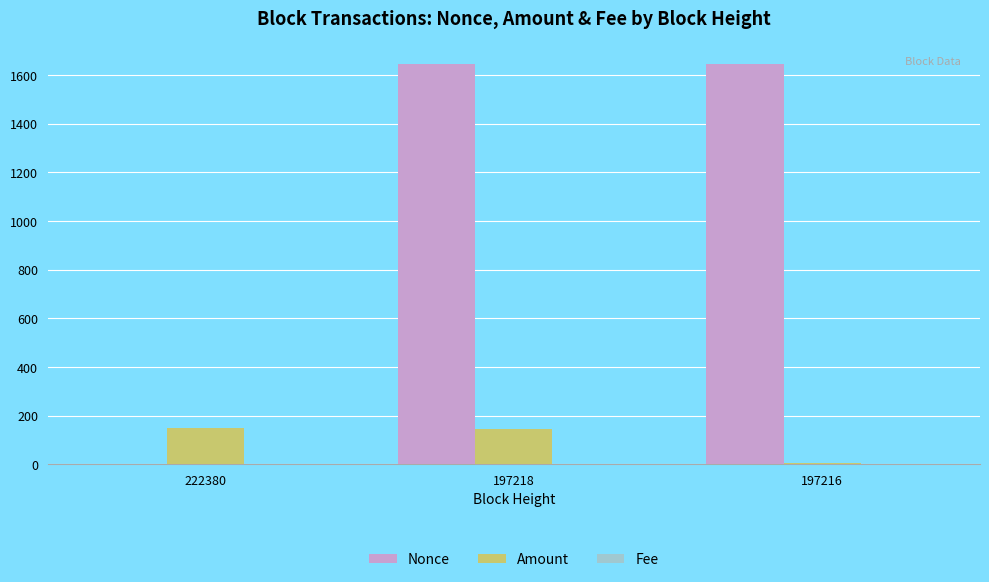

What is the greatest value displayed?

1646.0